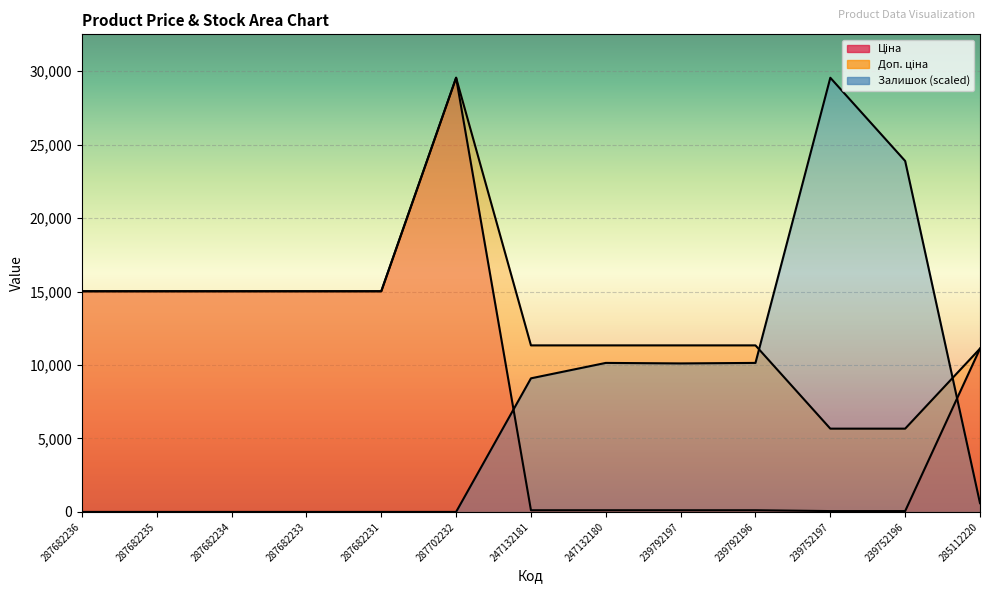

Is it true that Ціна equals 26607.2 at 287682236?

False